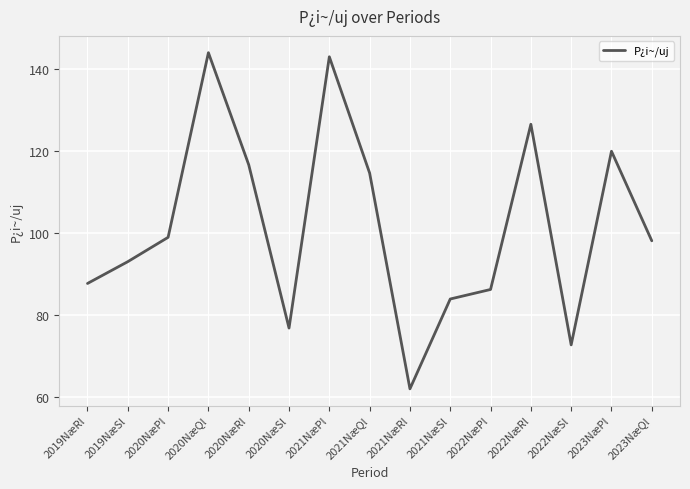

At which category does the data reach its first local valley?

2020NæSl